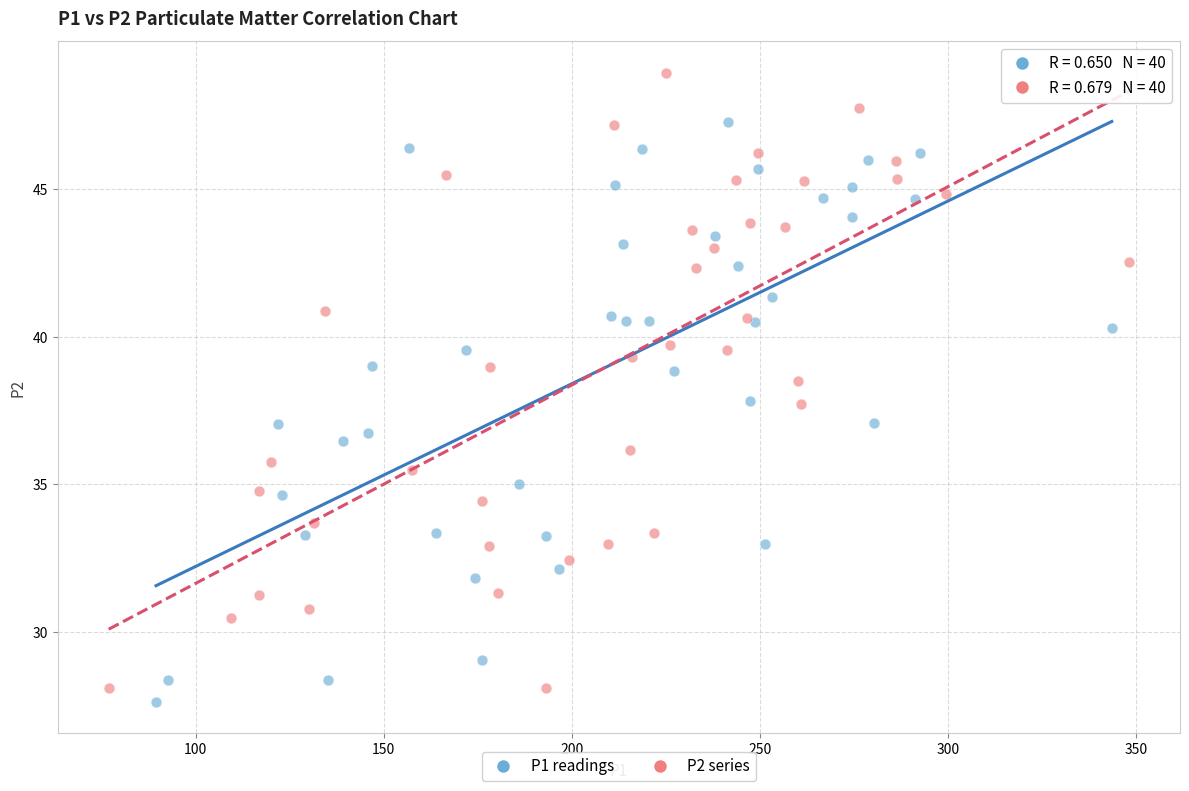

Which series has the largest Y range (max minus min)?

P2 series